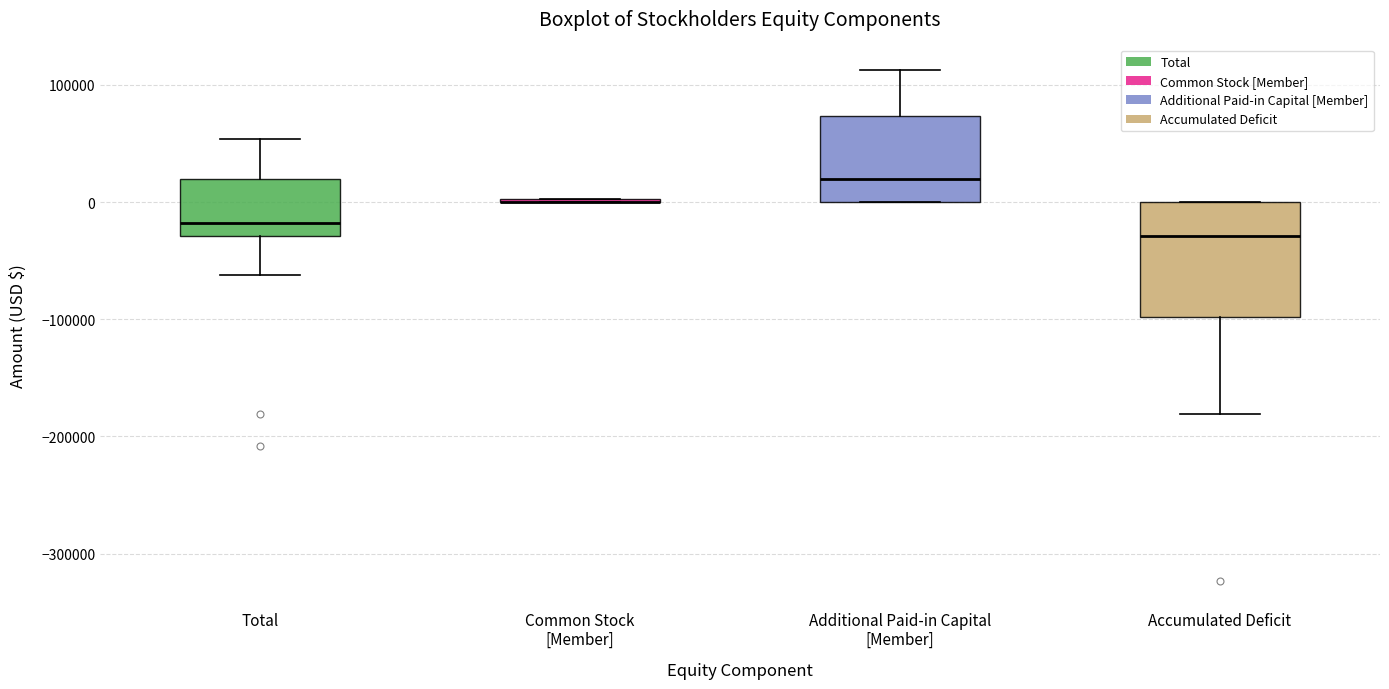

Comparing the boxes themselves (not the whiskers), which one is the tallest?

Accumulated Deficit